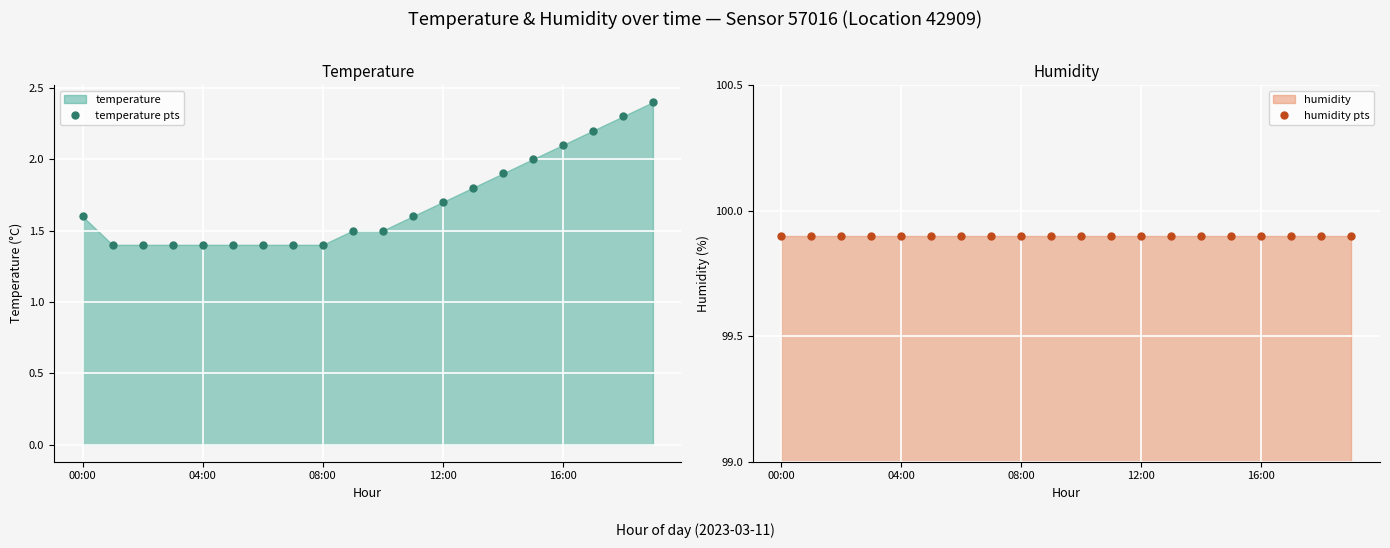

What is the lowest value of the temperature pts series?

1.4